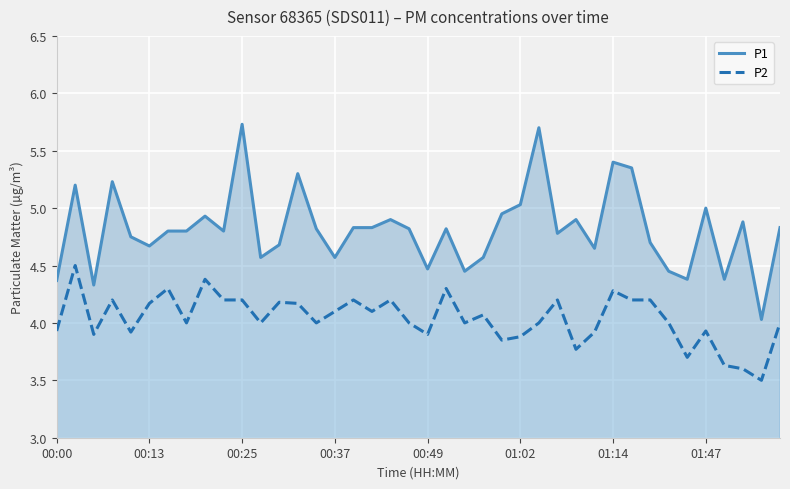

True or false: P1 has a value of 7.6 at 8.

False